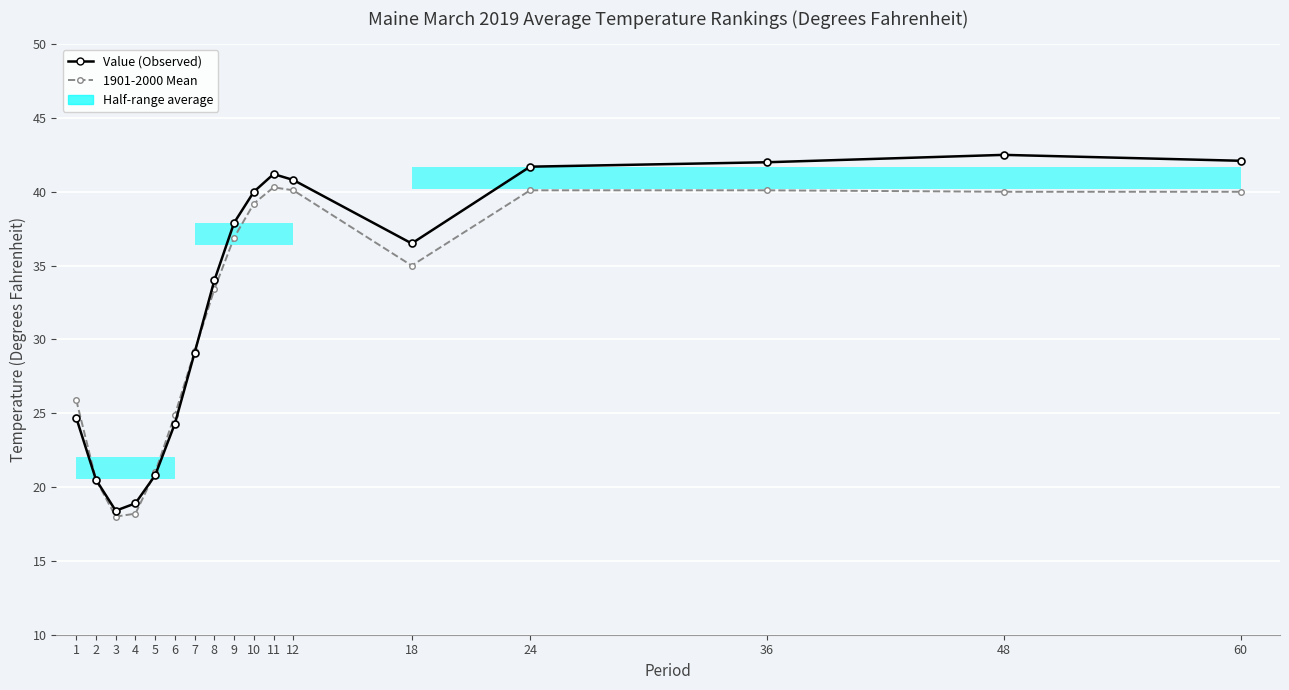

Rank the categories by 1901-2000 Mean value from highest to lowest.

11, 12, 24, 36, 48, 60, 10, 9, 18, 8, 7, 1, 6, 5, 2, 4, 3